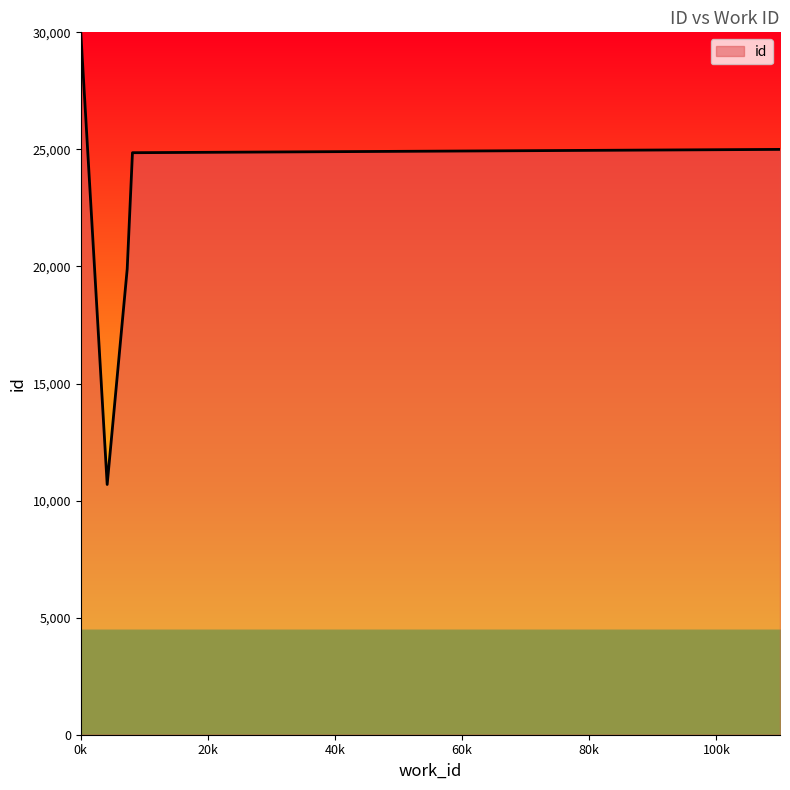

Which category has the lowest value across all series?

4153